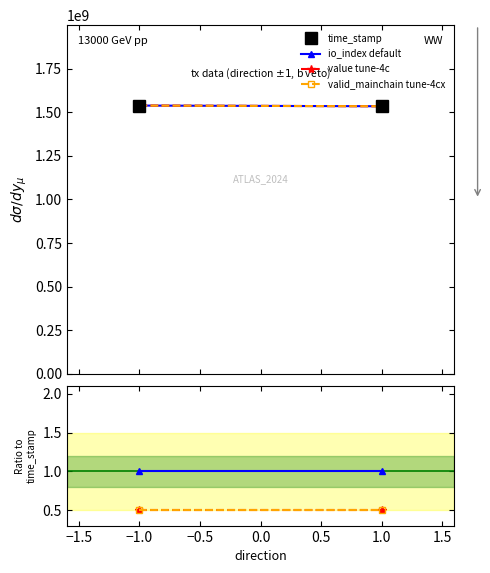

Which series has the largest range (max minus min)?

time_stamp